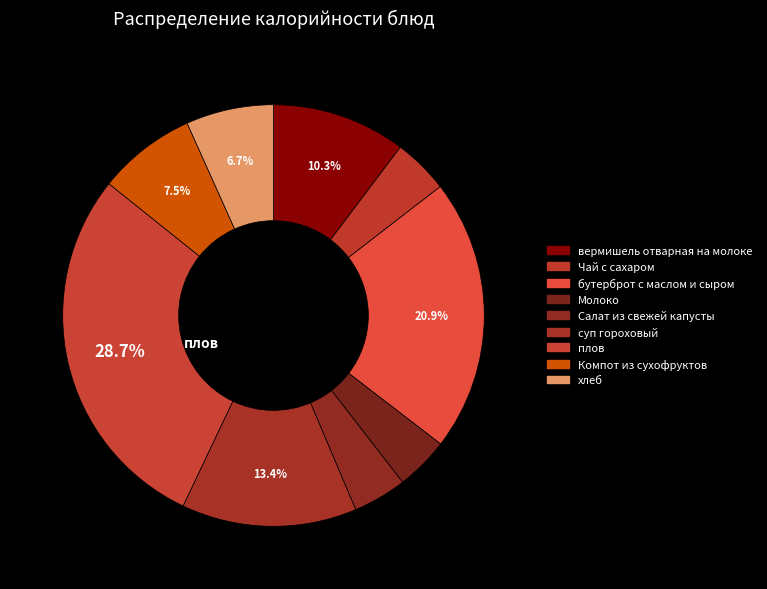

How many segments does this pie chart have?

9